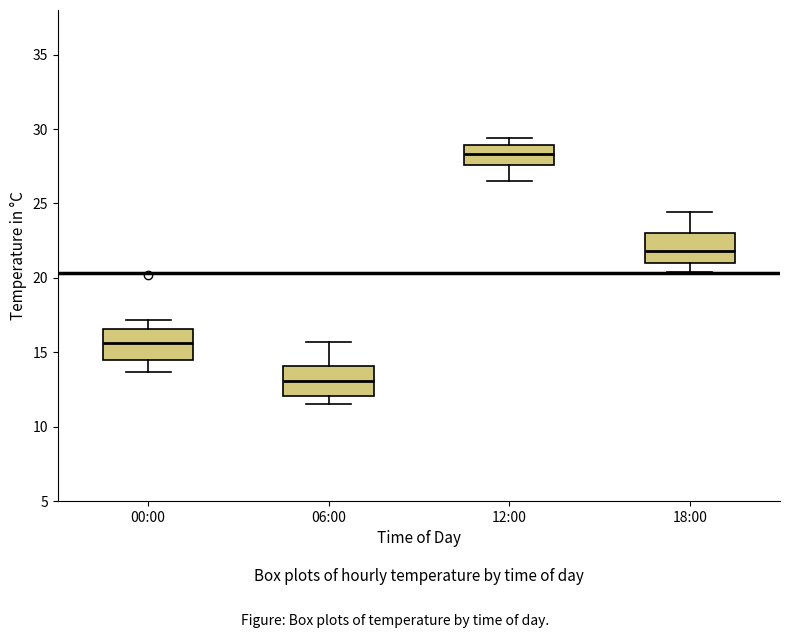

Where does the median line of the box for 00:00 sit on the y-axis? The values are not printed on the chart, so give them approximately, as read against the axis.

15.5